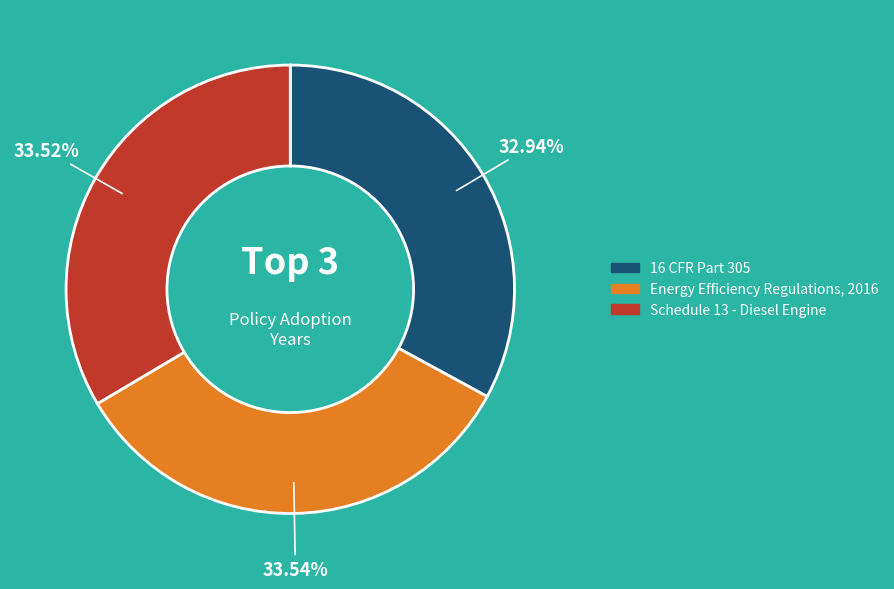

Is it true that 16 CFR Part 305 is 24% of the pie?

False